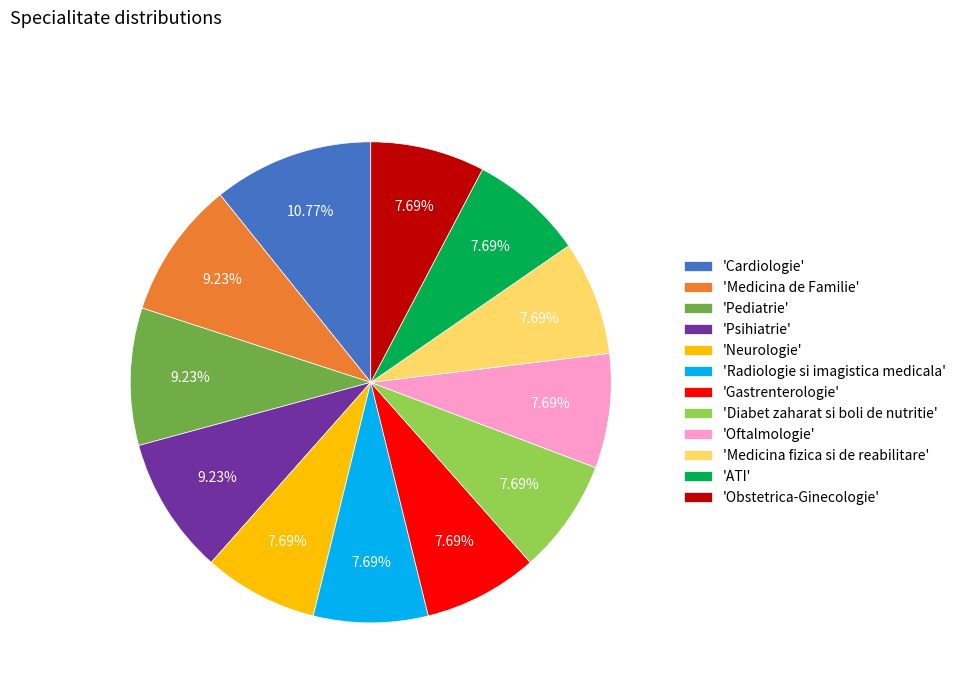

How many slices are in this pie chart?

12